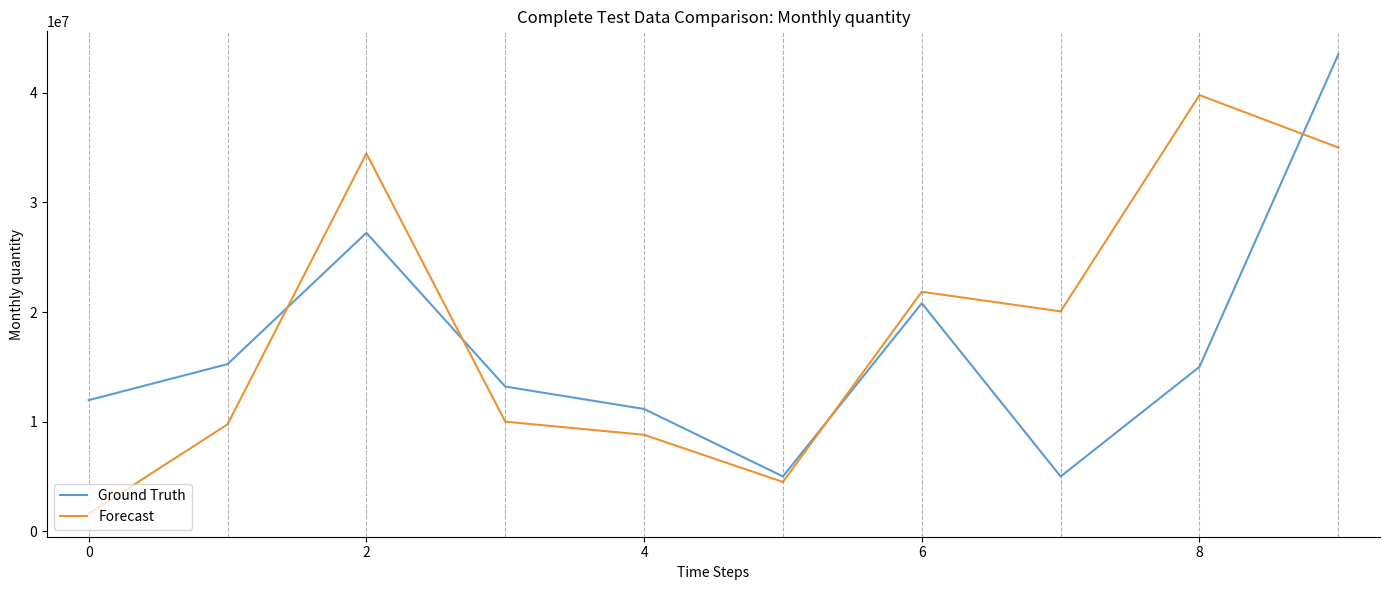

What is the maximum value for Forecast?

39779577